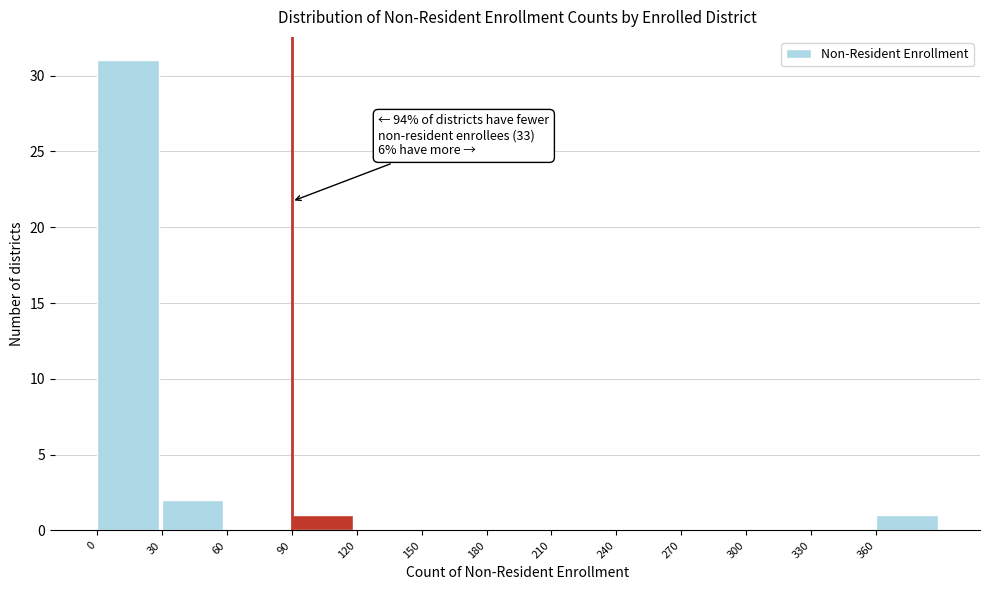

Over which range of the x-axis is the bar tallest?

0 to 30